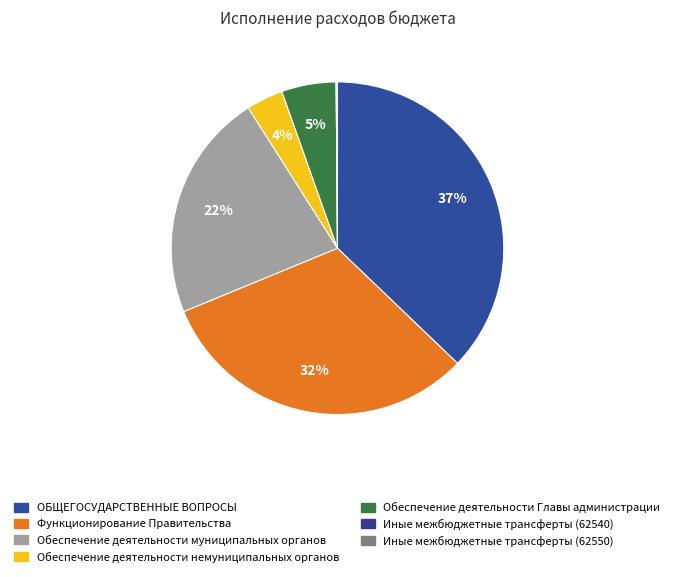

Count the number of slices in the pie.

7